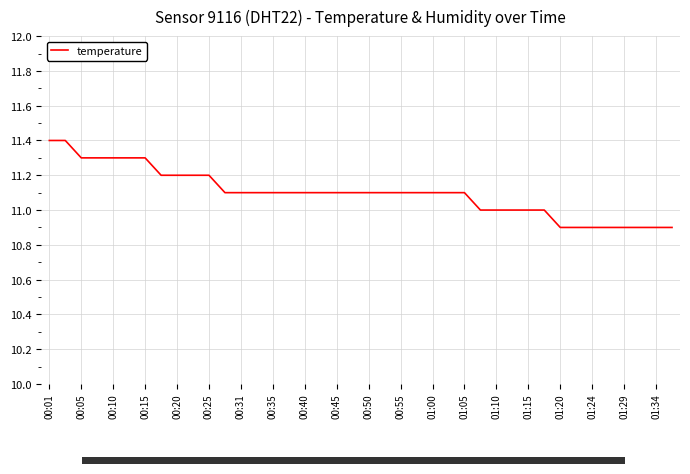

How many lines are shown in the chart?

1